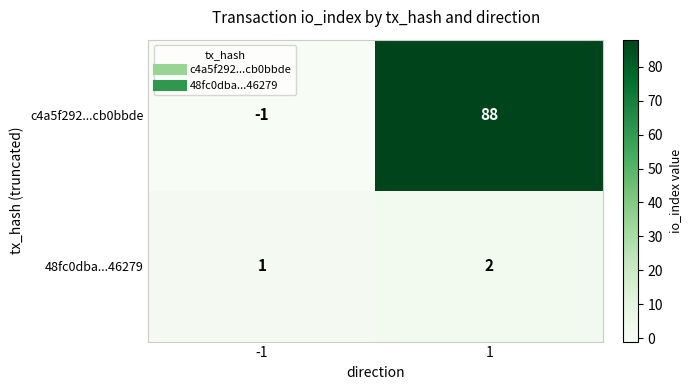

Which label corresponds to the largest value in the chart?

1